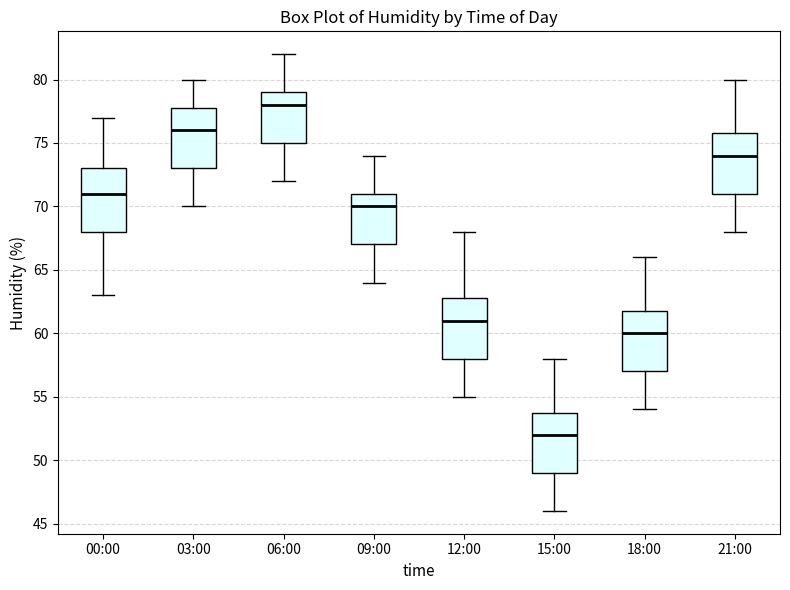

Where is the upper edge of the box for 12:00 on the y-axis? The values are not printed on the chart, so give them approximately, as read against the axis.

63